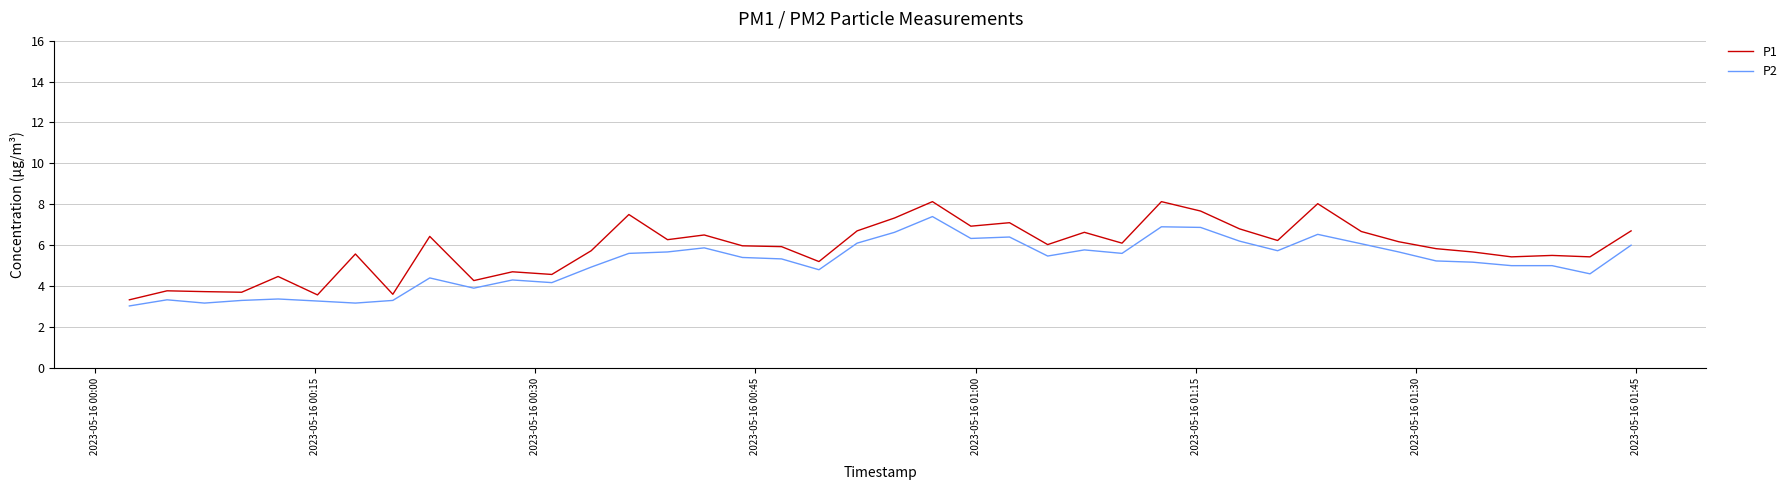

Count the number of categories in the chart.

40